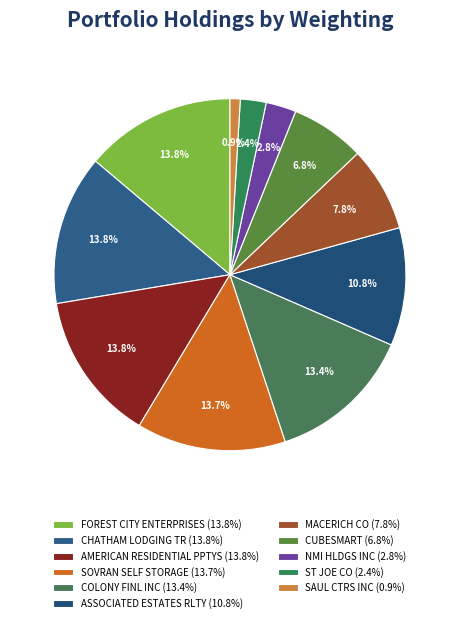

What is the smallest slice in the pie chart?

SAUL CTRS INC